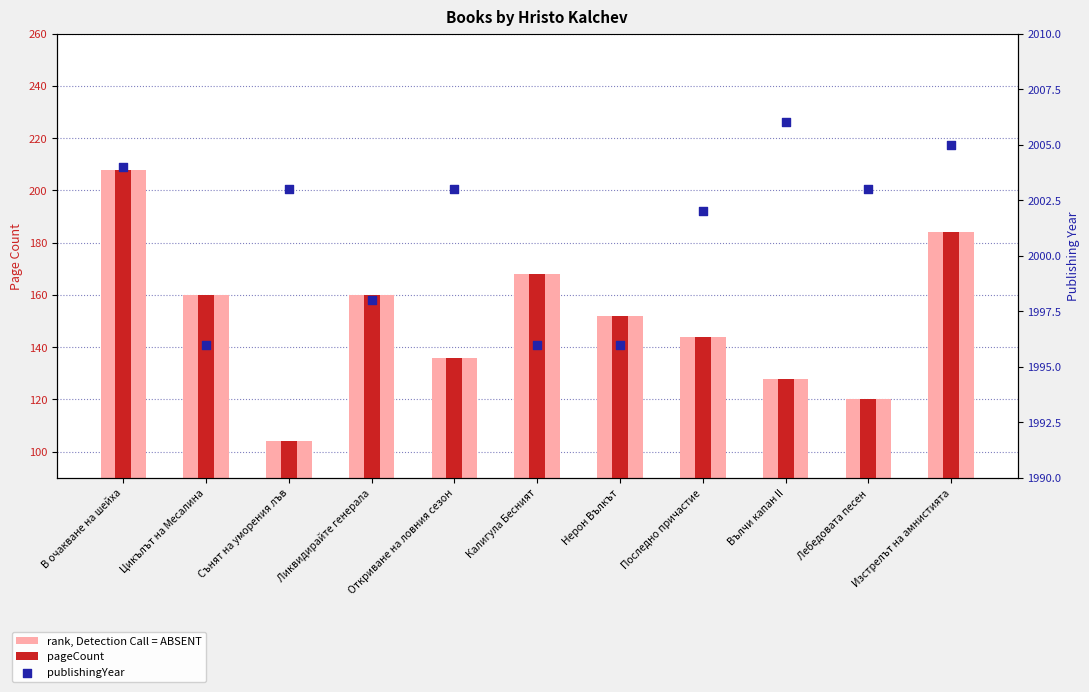

What is the total value across all series at Цикълът на Месалина?

2316